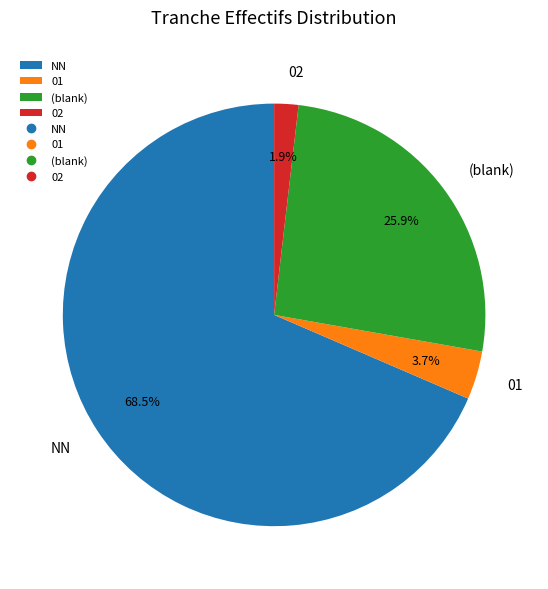

Is there any slice that represents more than half of the pie?

Yes